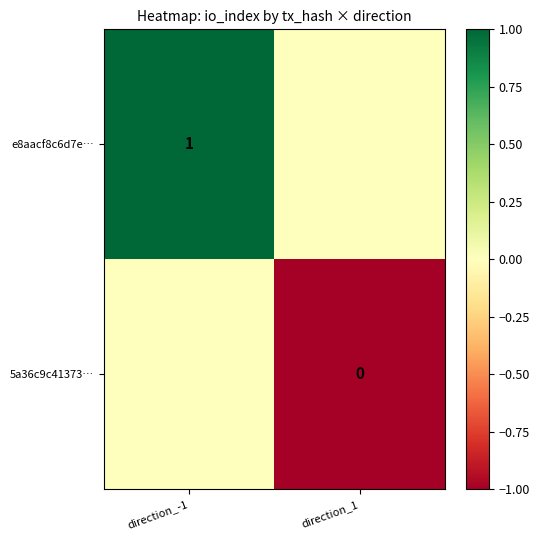

At which category is the sum across all series the highest?

direction_-1